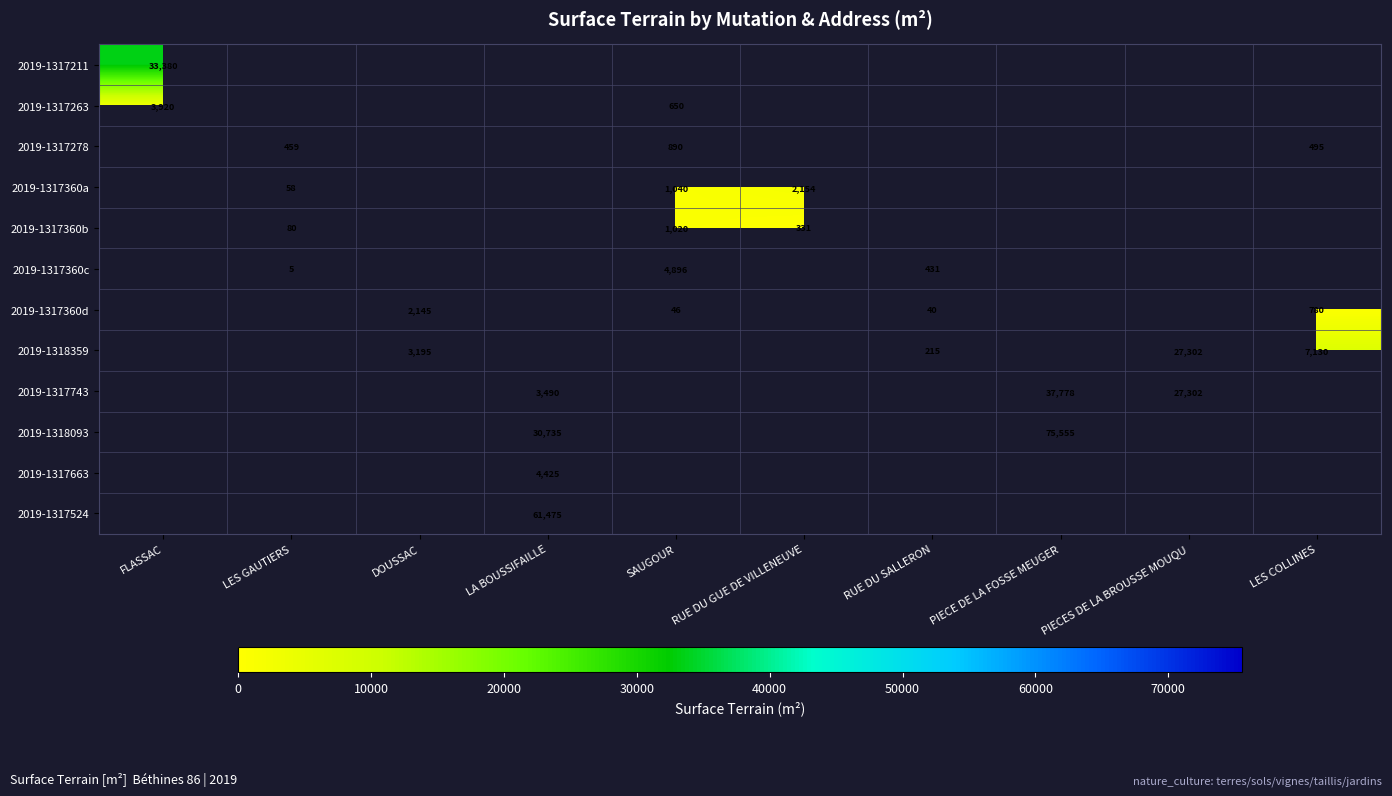

Between LES GAUTIERS and PIECES DE LA BROUSSE MOUQU, which is larger?

PIECES DE LA BROUSSE MOUQU